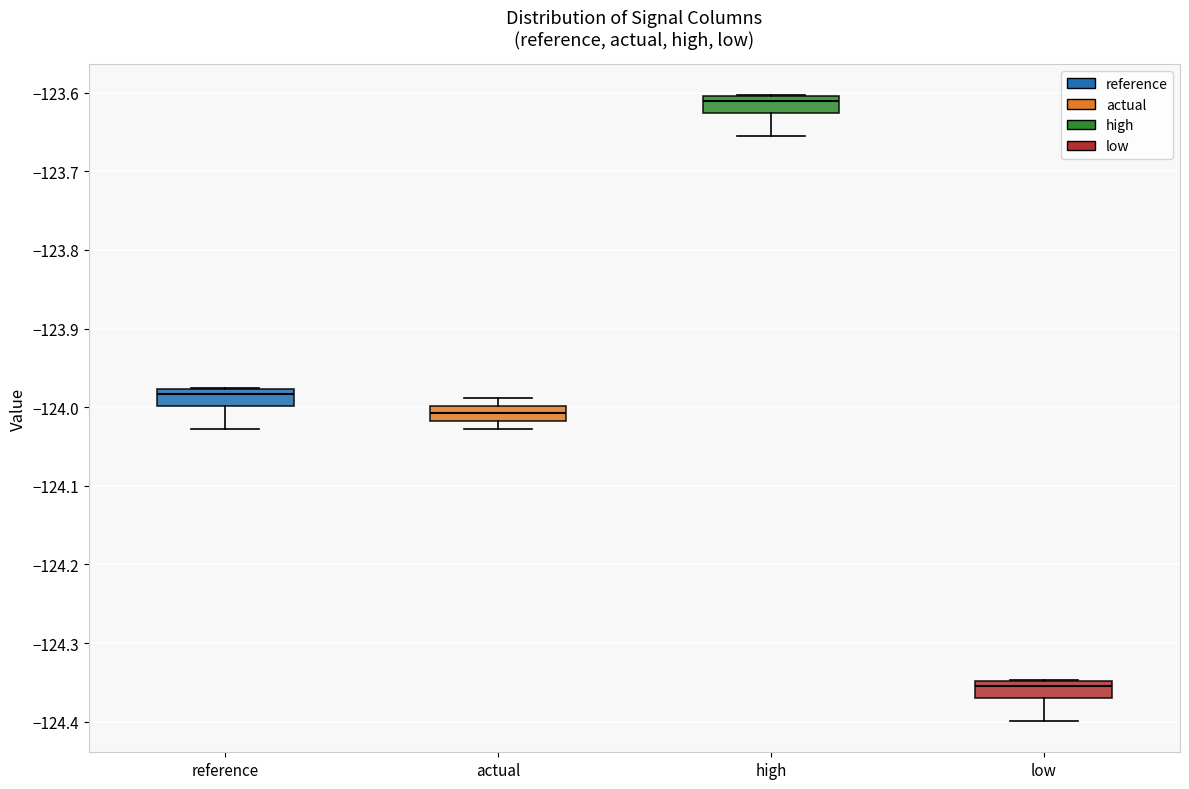

Reading left to right, transcribe this box plot: for each box, give where its median line is, the range the box spans, and where its two whiskers end, as read against the y-axis. The values are not printed on the chart, so give them approximately, as read against the axis.

reference: median -123.98 (just below the box's upper edge), box -124.00 to -123.98, whiskers -124.03 to -123.98
actual: median -124.01, box -124.02 to -124.00, whiskers -124.03 to -123.99
high: median -123.61, box -123.63 to -123.60, whiskers -123.66 to -123.60
low: median -124.35 (just below the box's upper edge), box -124.37 to -124.35, whiskers -124.40 to -124.35